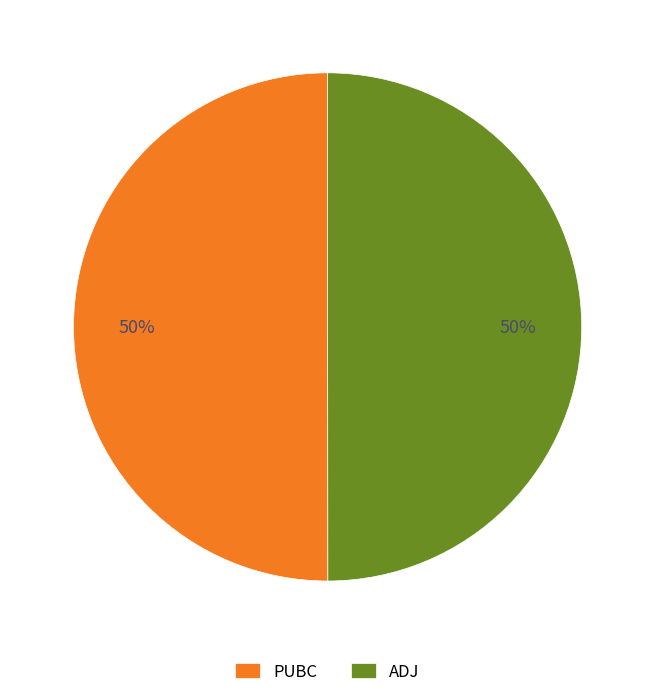

What percentage is the ADJ slice, to the nearest percent?

50%